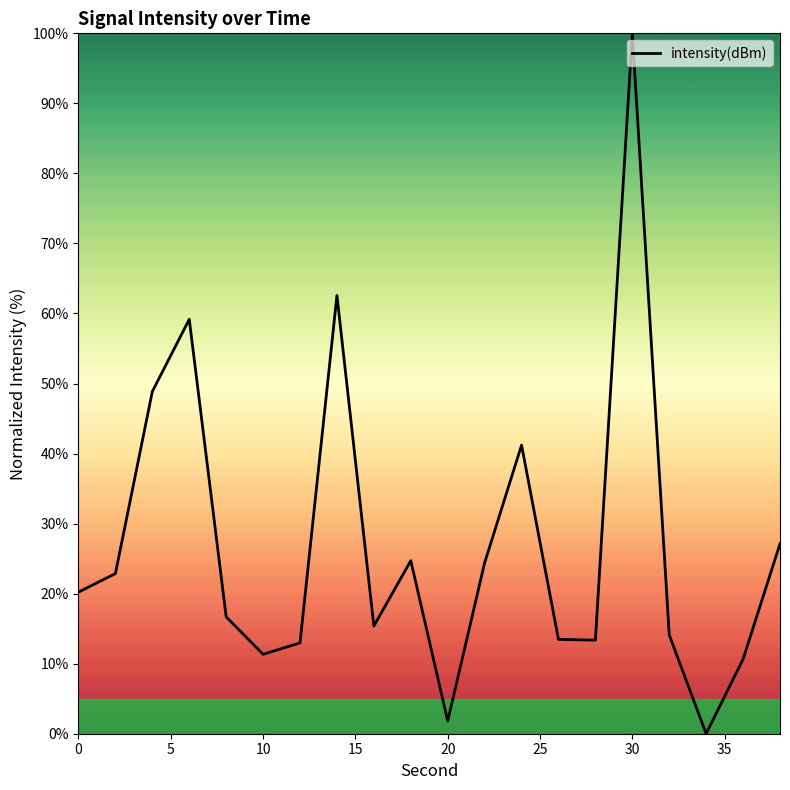

How many interior local valleys (lower than both neighbors) does the data have?

5